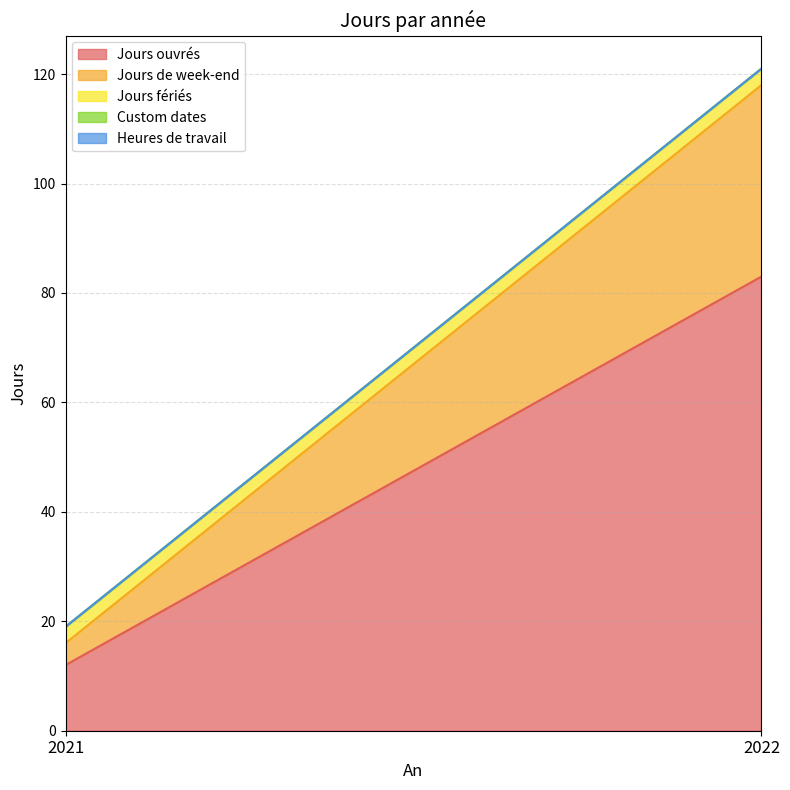

Does the chart have visible grid lines?

Yes